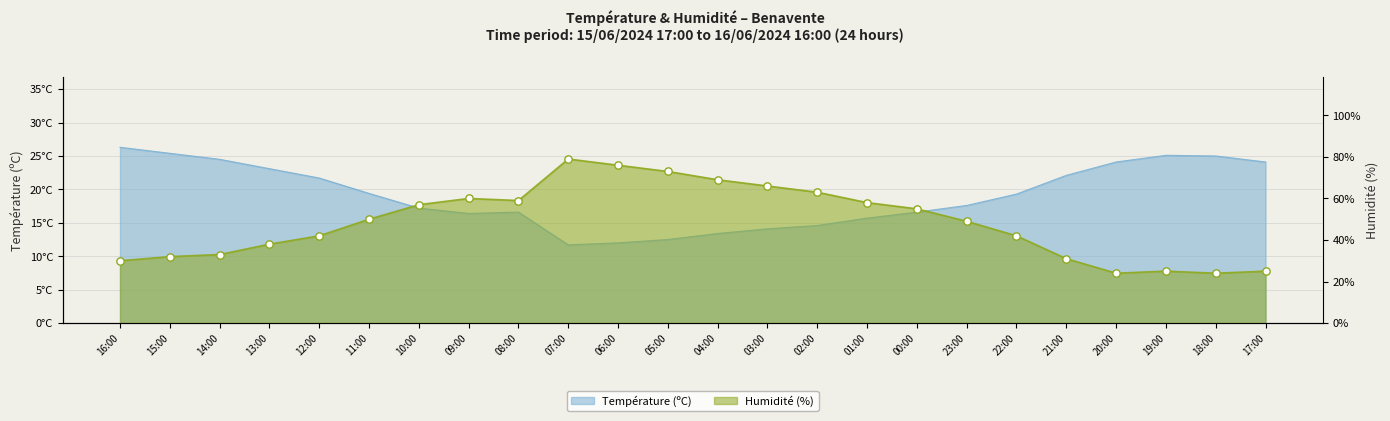

What are all the series names shown in the legend?

Température (ºC), Humidité (%)